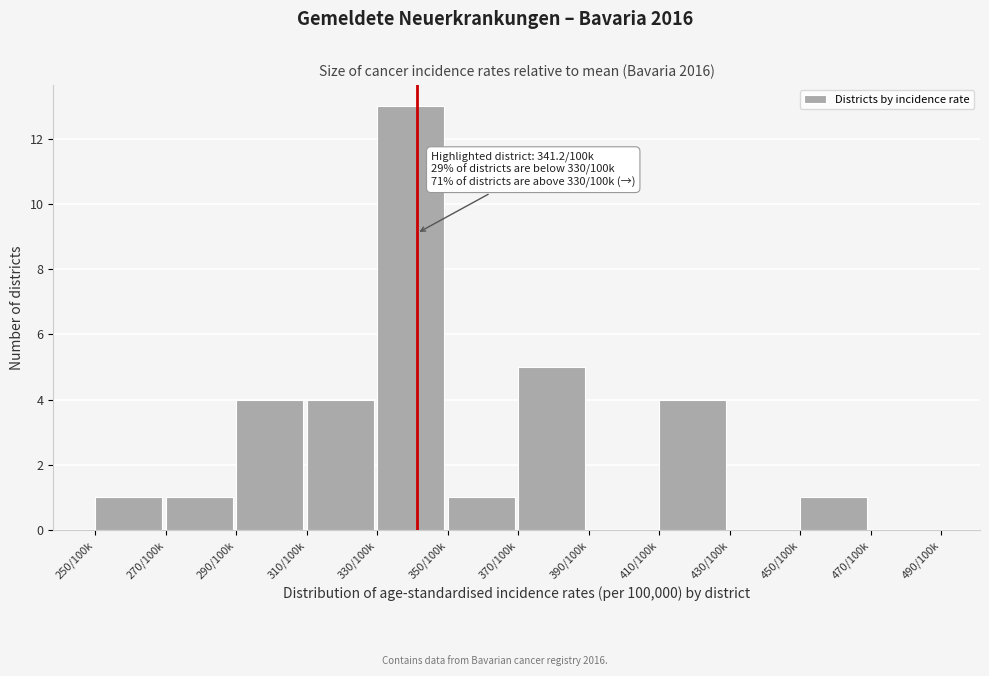

Reading left to right, extract all data points from this chart.

250/100k=1	270/100k=1	290/100k=4	310/100k=4	330/100k=13	350/100k=1	370/100k=5	390/100k=0	410/100k=4	430/100k=0	450/100k=1	470/100k=0